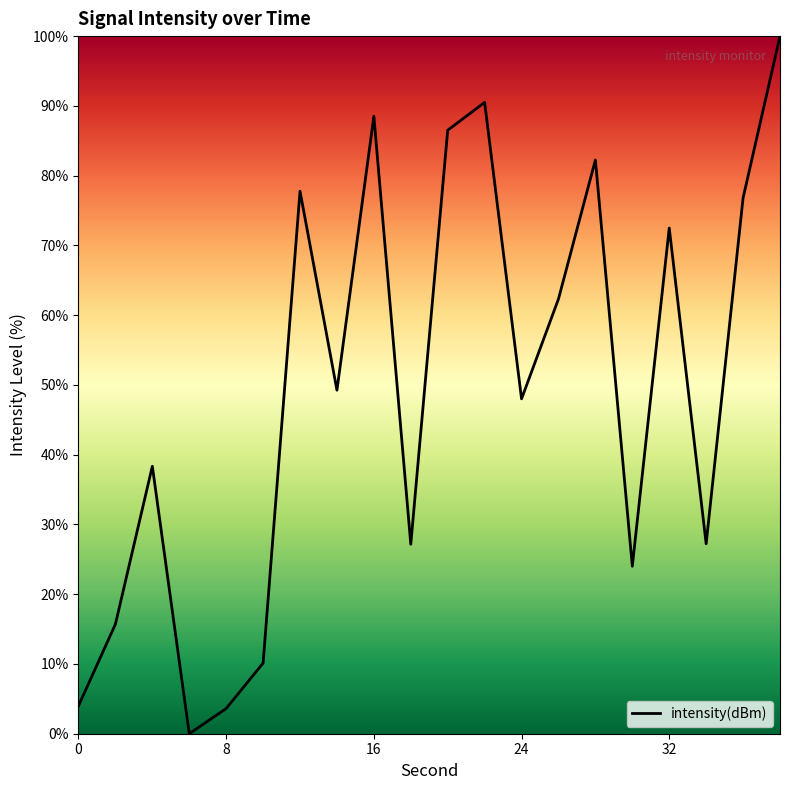

What is the greatest value displayed?

100.0